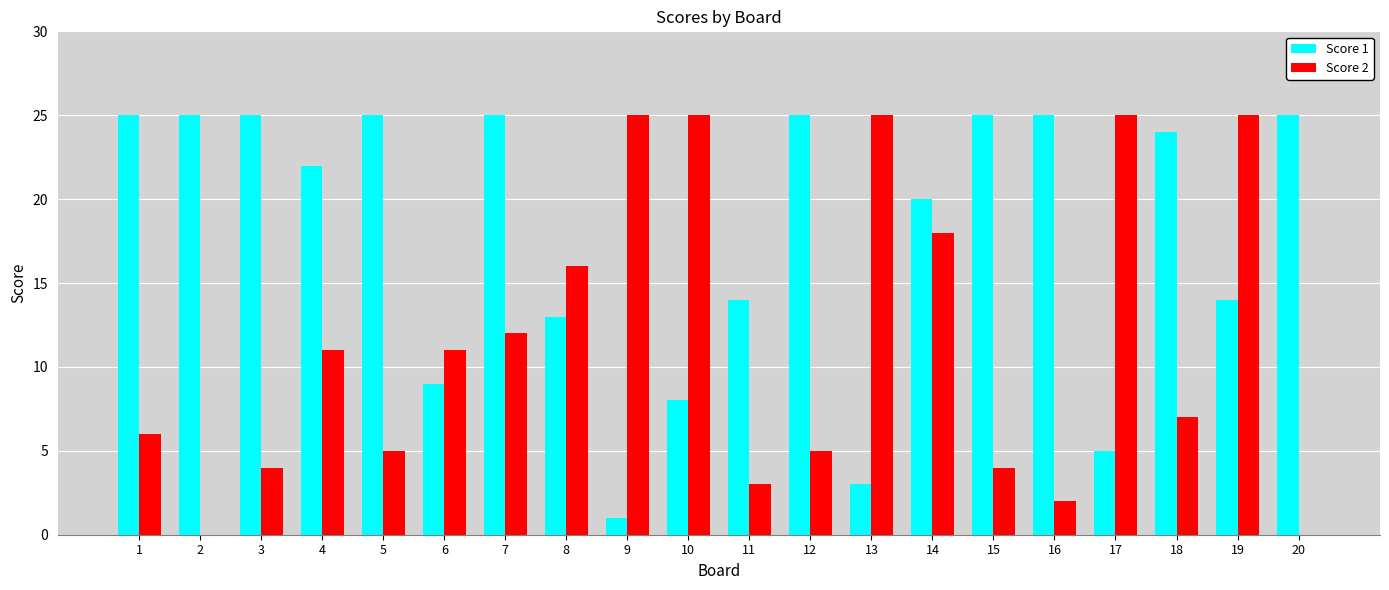

At which category is the sum across all series the highest?

19